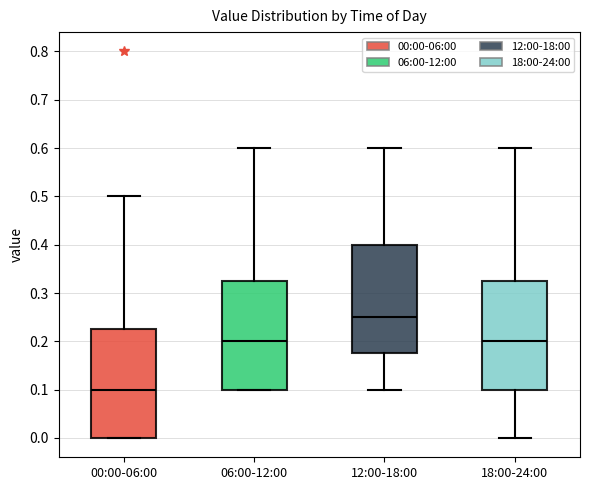

Where is the upper edge of the box for 06:00-12:00 on the y-axis? The values are not printed on the chart, so give them approximately, as read against the axis.

0.33